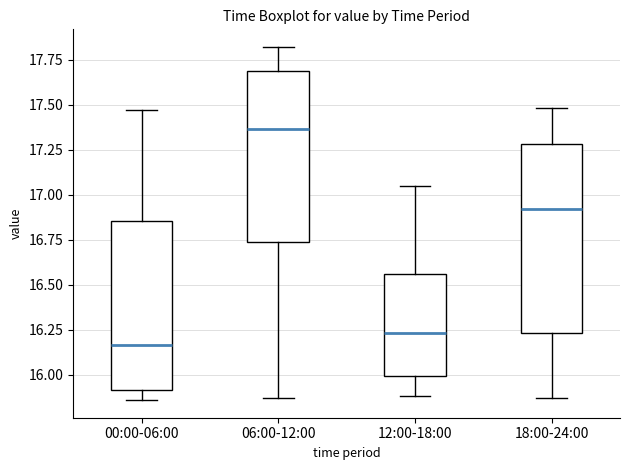

Which box is the tallest, from its lower edge to its upper edge?

18:00-24:00